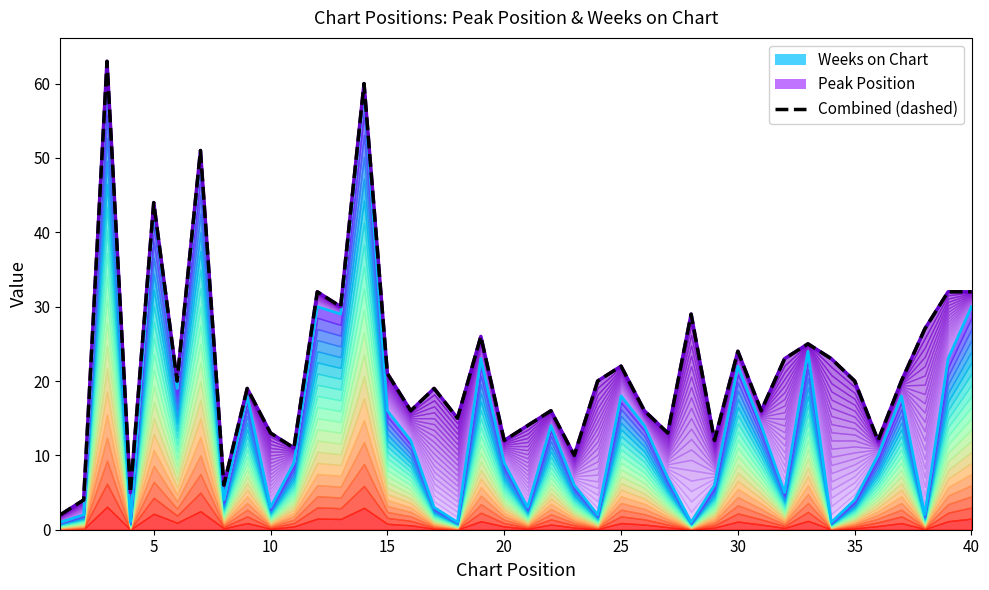

How many data points are less than 20?

19